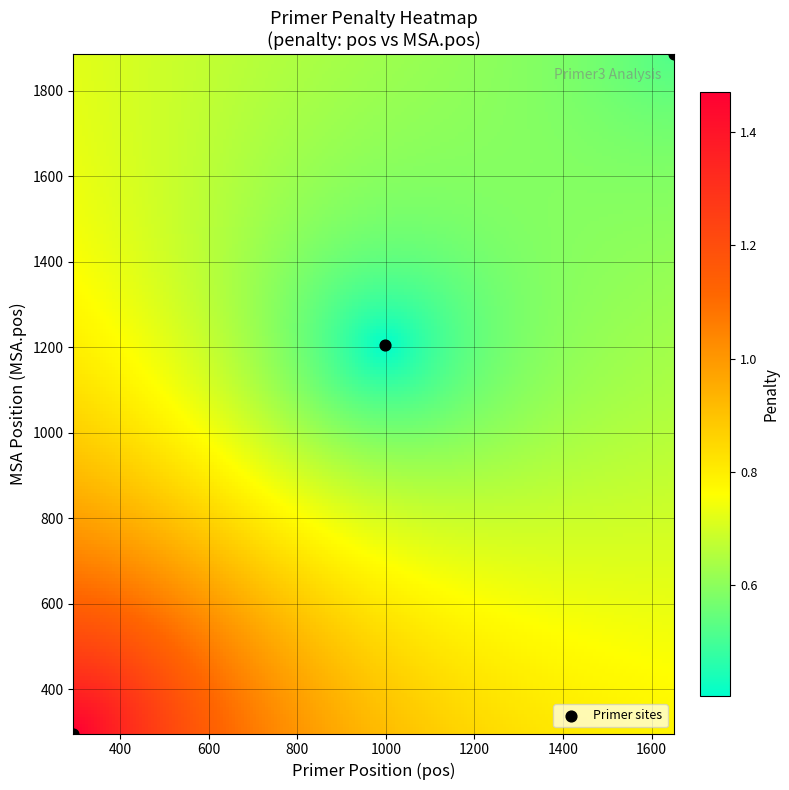

List the coordinates of all points as (X, Y) pairs, reading left to right.

(295, 296)  (999, 1205)  (1650, 1886)